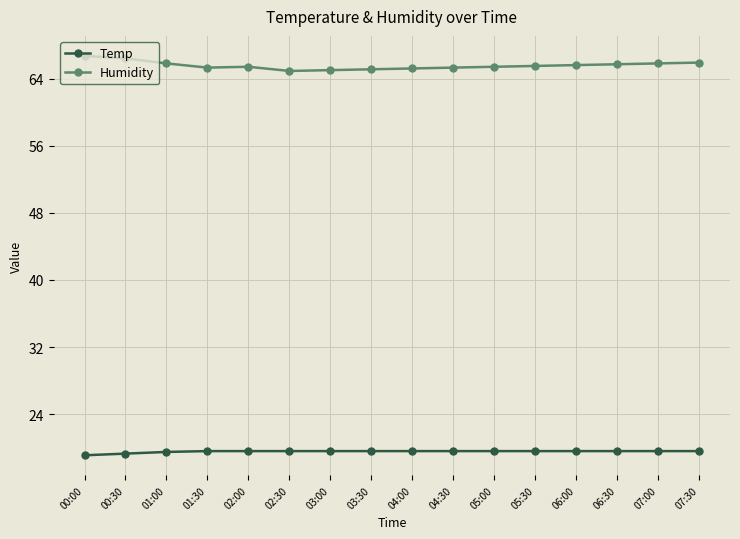

What is the sum of all Humidity values?

1049.0